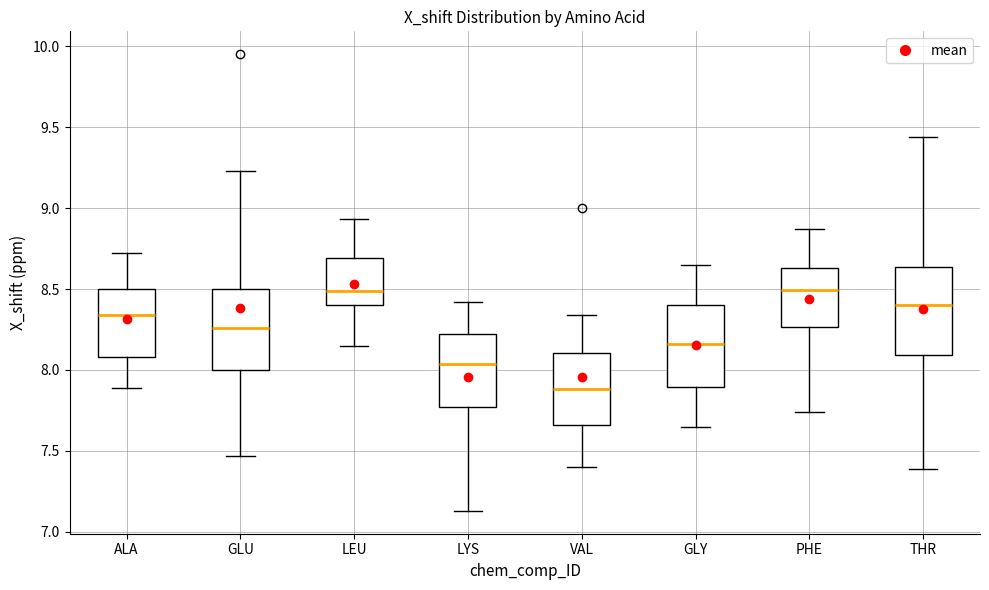

Reading left to right, read every box against the y-axis: the position of its median line, the range the box covers, and the ends of its whiskers. The values are not printed on the chart, so give them approximately, as read against the axis.

ALA: median 8.35, box 8.10 to 8.50, whiskers 7.90 to 8.70
GLU: median 8.25, box 8.00 to 8.50, whiskers 7.45 to 9.25
LEU: median 8.50, box 8.40 to 8.70, whiskers 8.15 to 8.95
LYS: median 8.05, box 7.75 to 8.20, whiskers 7.15 to 8.40
VAL: median 7.90, box 7.65 to 8.10, whiskers 7.40 to 8.35
GLY: median 8.15, box 7.90 to 8.40, whiskers 7.65 to 8.65
PHE: median 8.50, box 8.25 to 8.65, whiskers 7.75 to 8.85
THR: median 8.40, box 8.10 to 8.65, whiskers 7.40 to 9.45